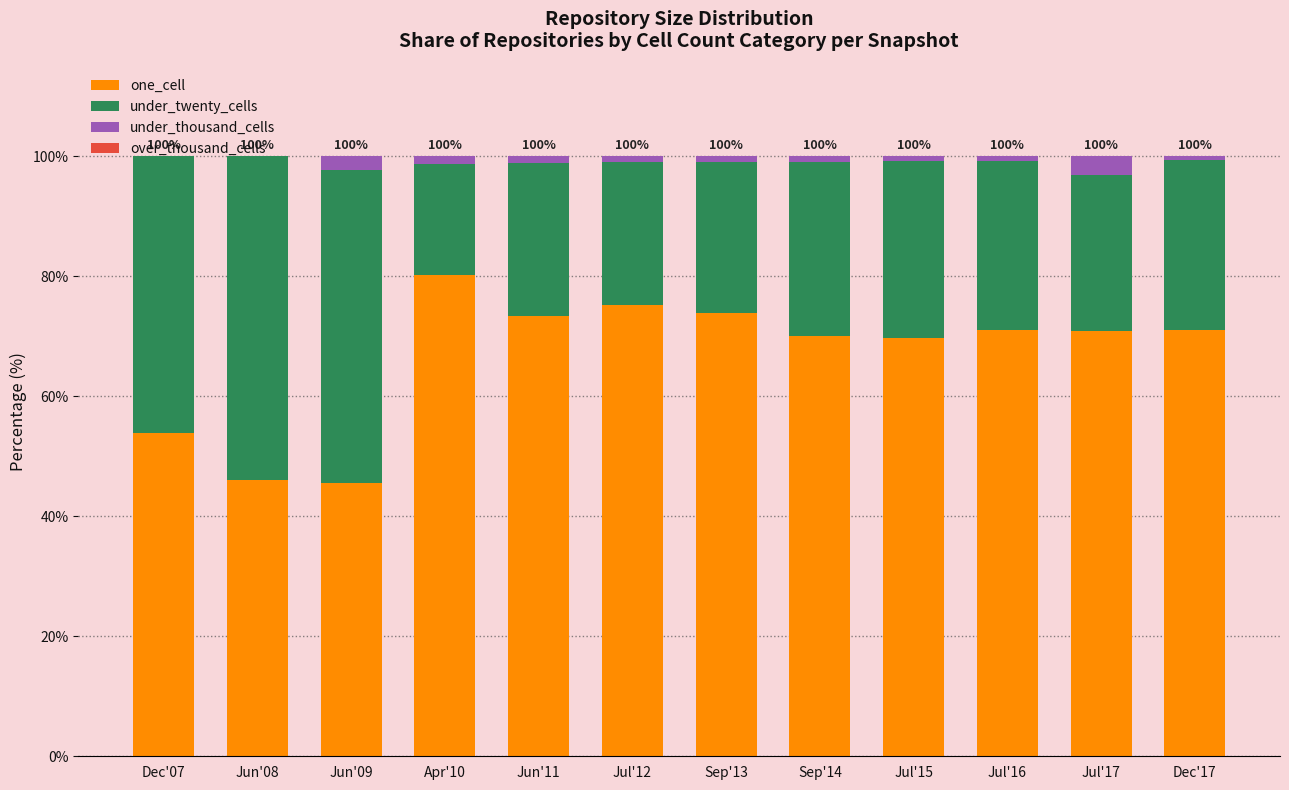

True or false: one_cell has a value of 101.2 at Jul'15.

False